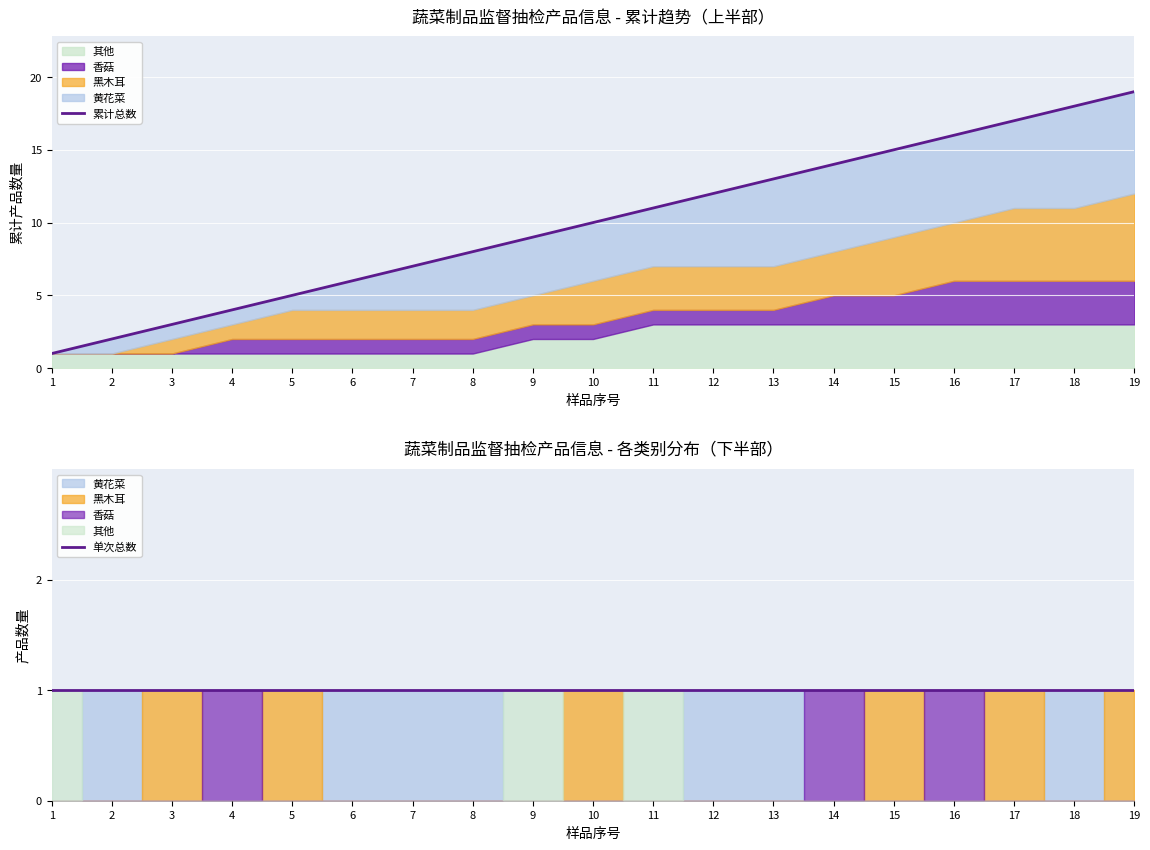

List the series in order of their overall mean, highest first.

累计总数, 单次总数